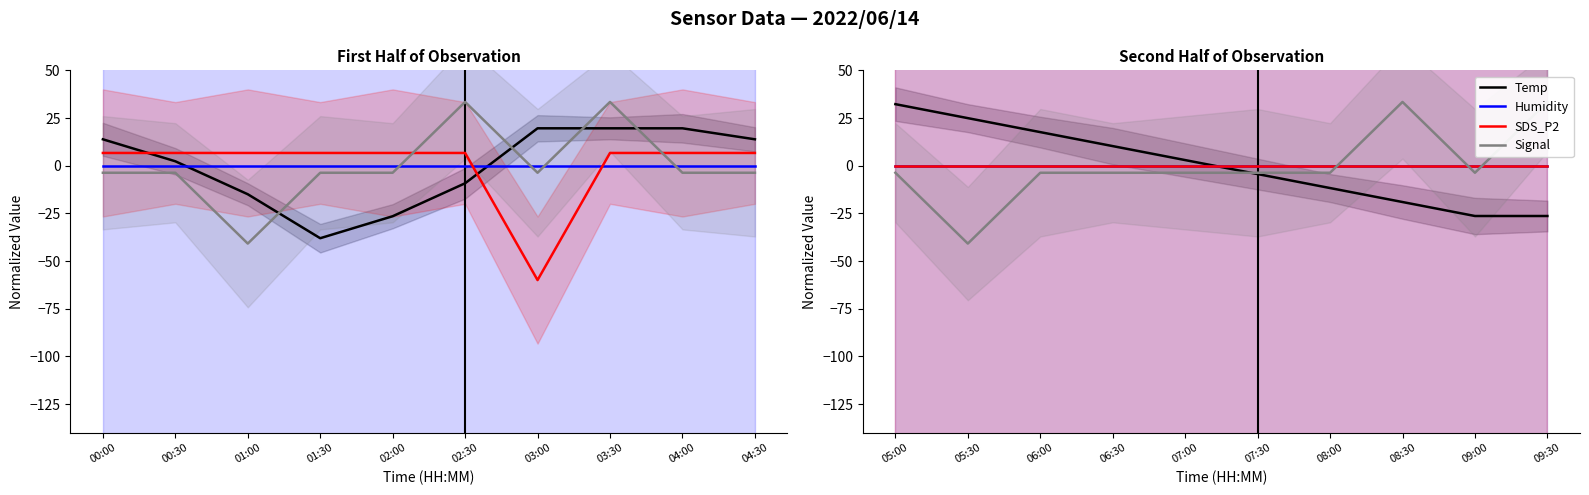

Which series has the widest spread of values?

Signal